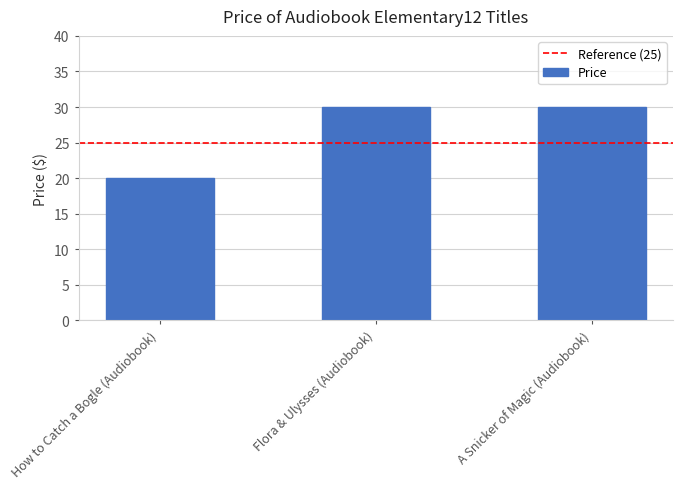

What is the average value?

27